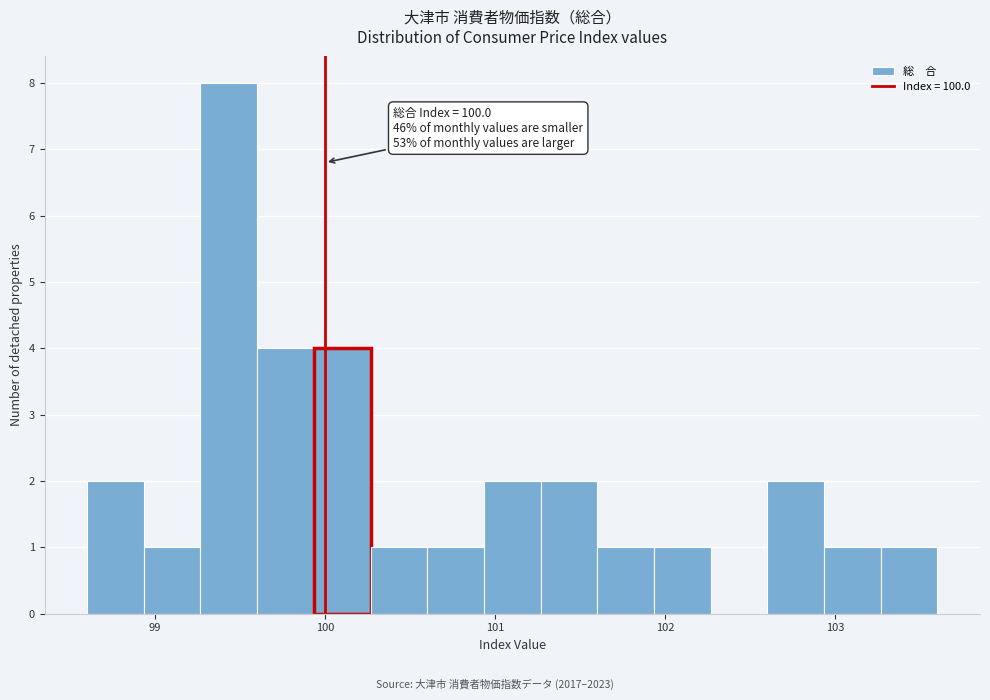

Read against the x-axis, roughly where is the centre of the tallest bar?

99.4